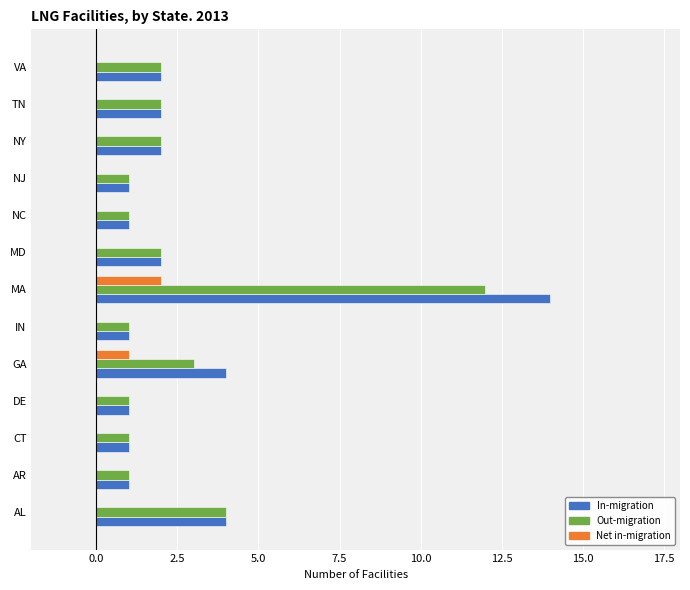

What is the maximum value shown in the chart?

14